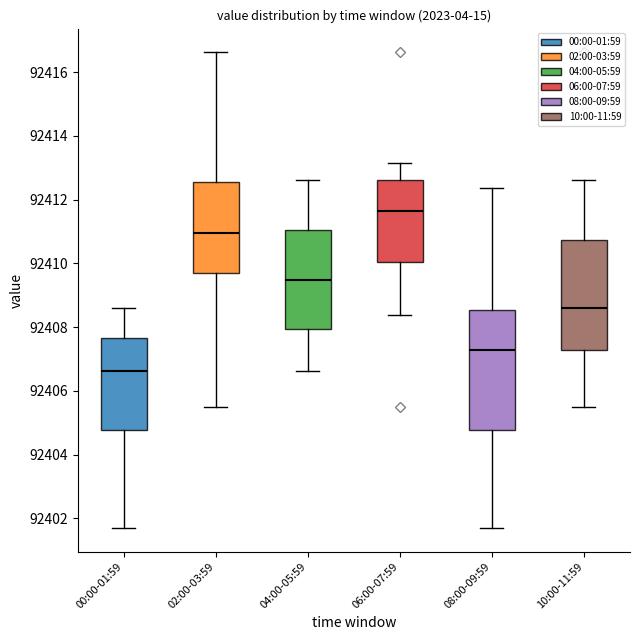

Which box is the tallest, from its lower edge to its upper edge?

08:00-09:59